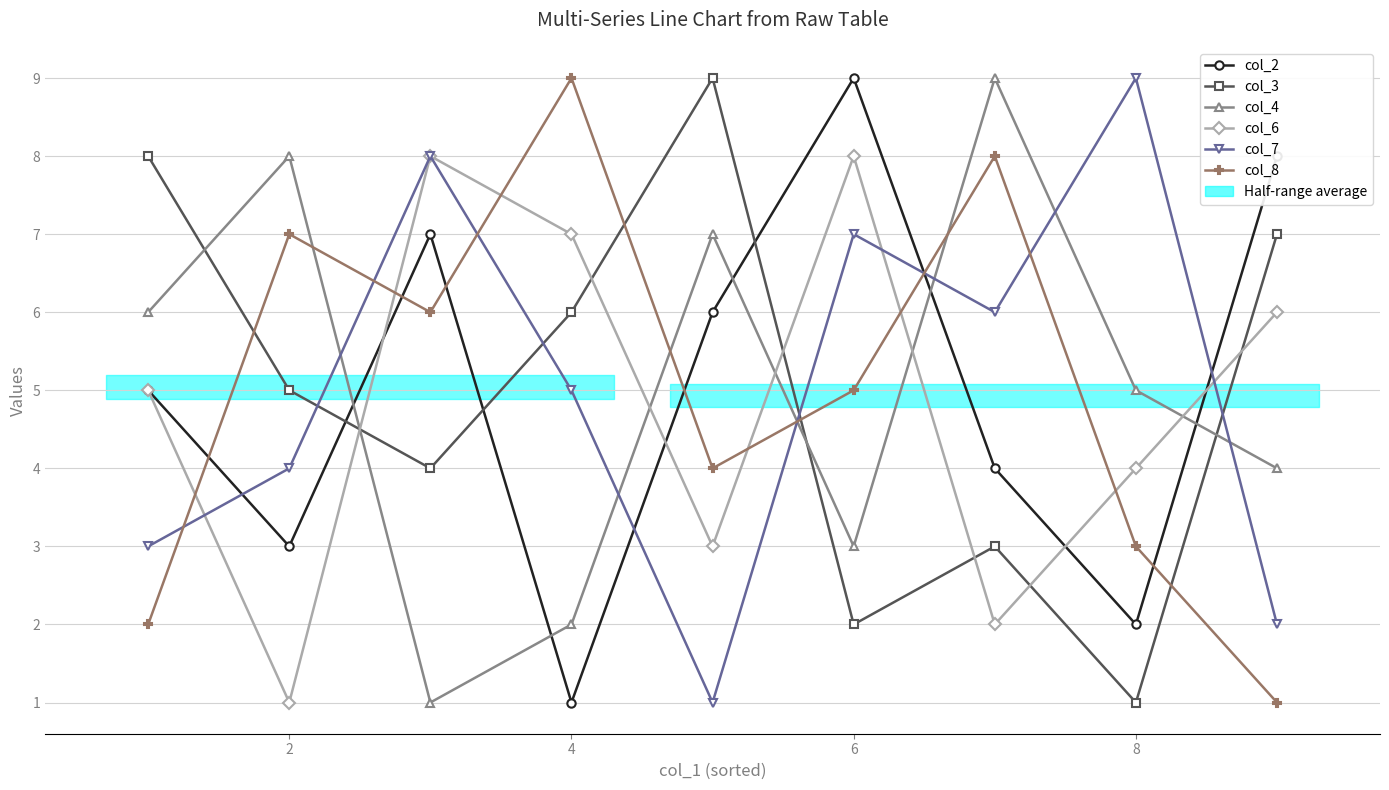

True or false: col_7 and col_8 cross at least once.

True